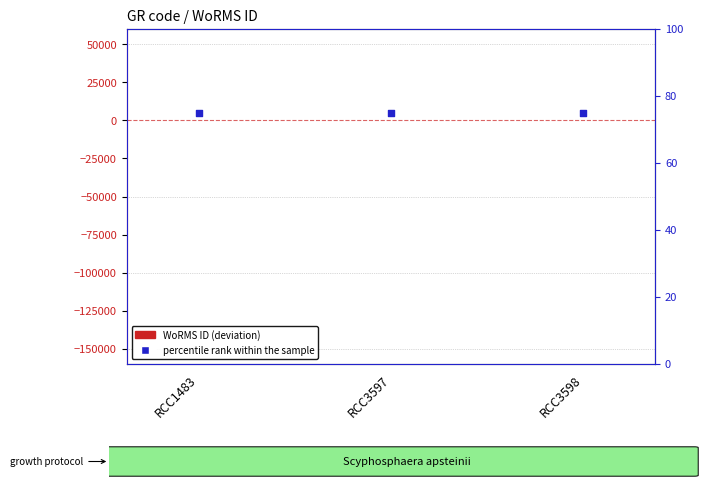

Which series contains the lowest Y value?

WoRMS ID (deviation)